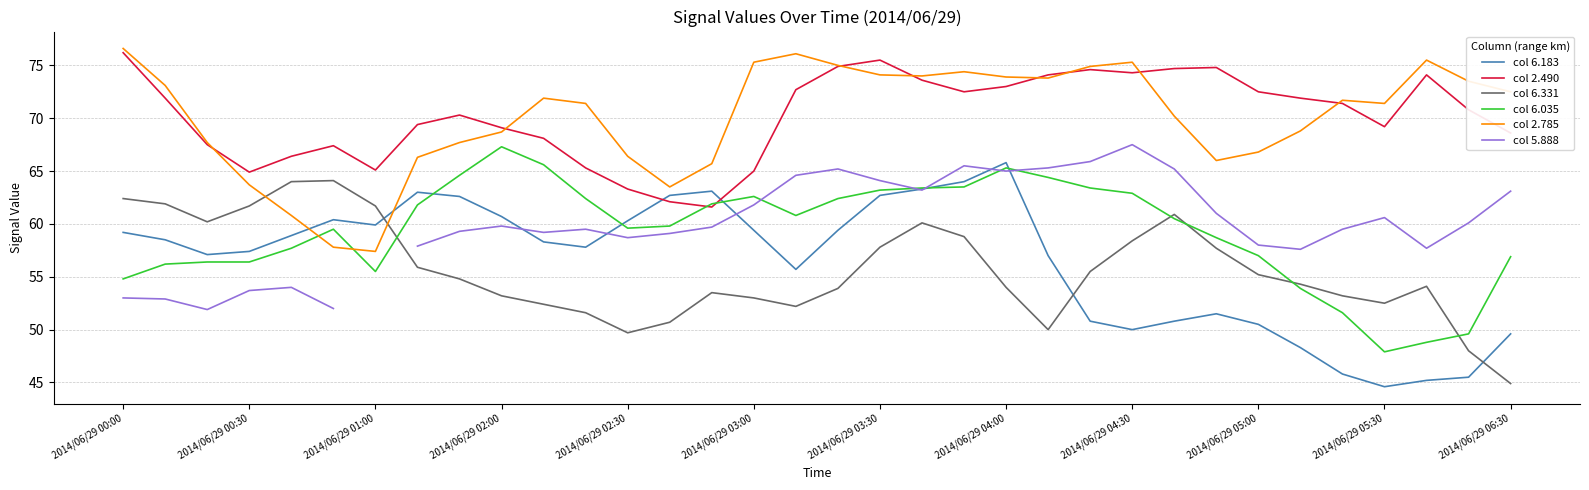

True or false: col 6.035 has a value of 36.4 at 2014/06/29 02:30.

False